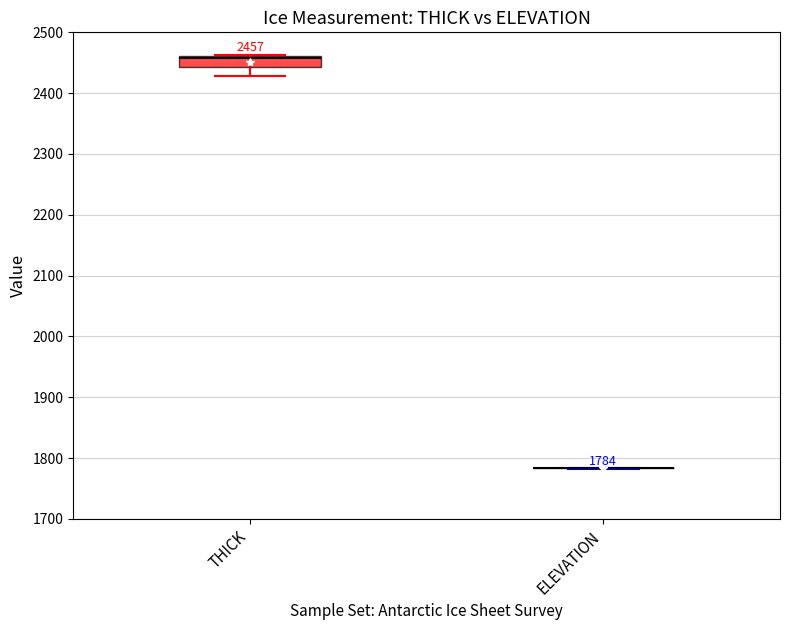

Which box is the tallest, from its lower edge to its upper edge?

THICK